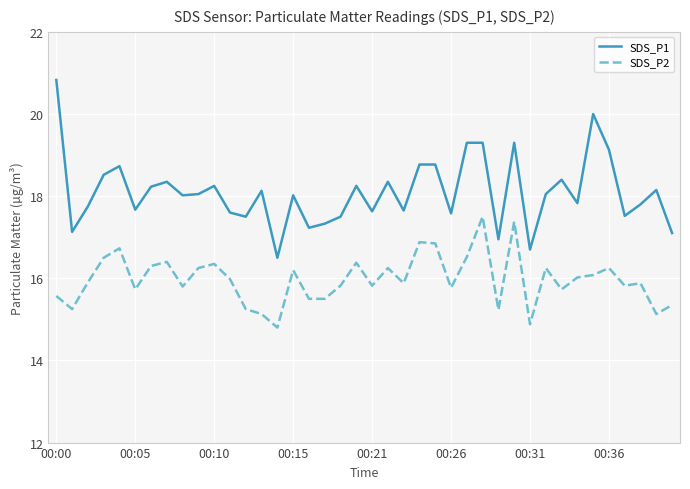

Count the number of data series in this chart.

2